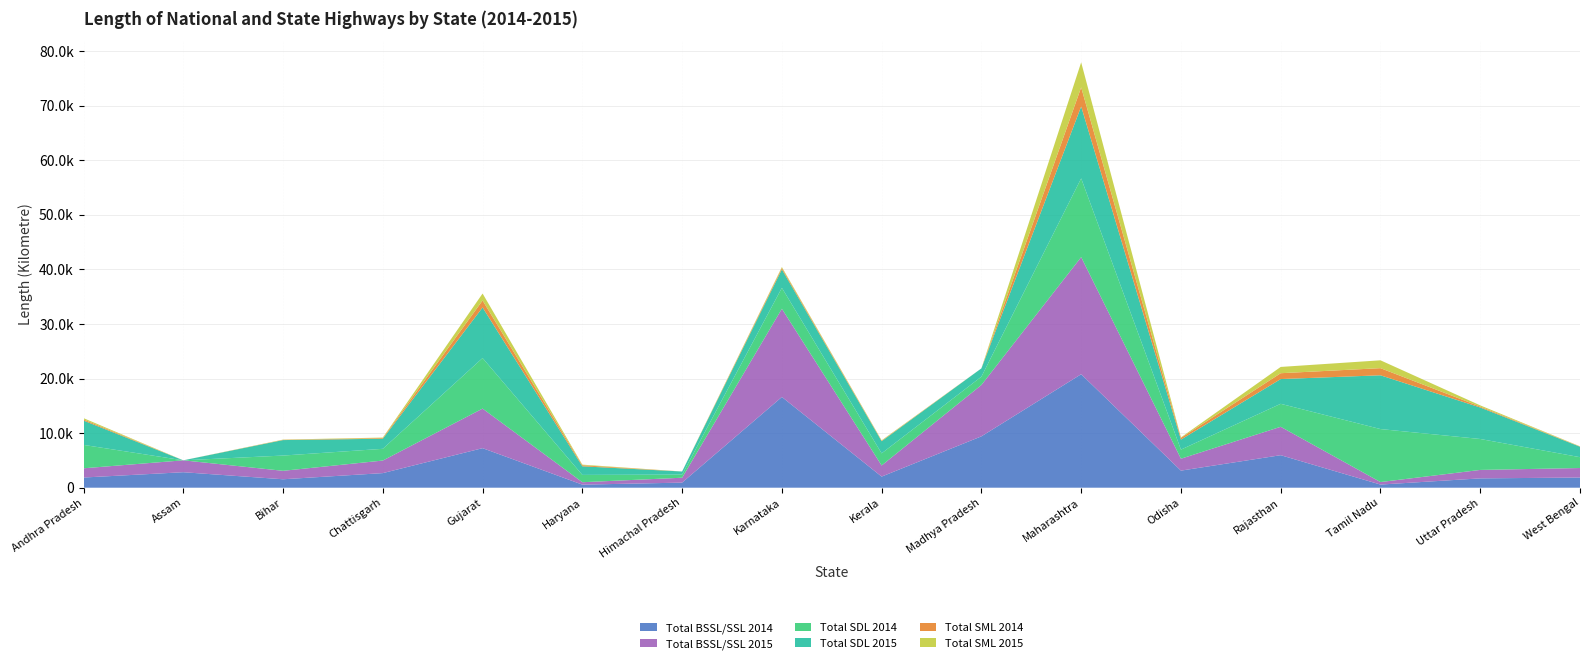

Reading left to right, list all the values displayed in this chart.

Total BSSL/SSL 2014: 1866	2839	1548	2675	7248	564	934	16627	2038	9413	20796	3132	5959	577	1710	1865
Total BSSL/SSL 2015: 1691	2180	1548	2302	7248	441	896	16163	2038	9413	21458	2183	5205	460	1548	1741
Total SDL 2014: 4289	0	2797	2148	9266	1341	570	3838	2222	1521	14427	1667	4210	9710	5670	1987
Total SDL 2015: 4458	0	2834	1852	9266	1575	570	3369	2222	1521	13181	1833	4535	9853	5772	1915
Total SML 2014: 212	0	44	124	1278	193	0	272	81	0	3501	312	1072	1307	164	41
Total SML 2015: 232	0	44	87	1278	112	0	165	81	0	4589	91	1150	1439	223	41